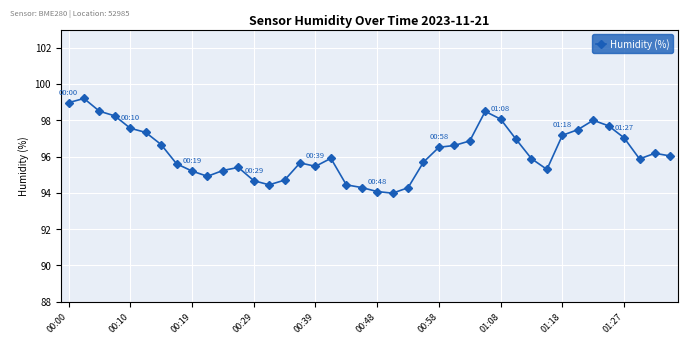

What is the maximum value shown in the chart?

99.2